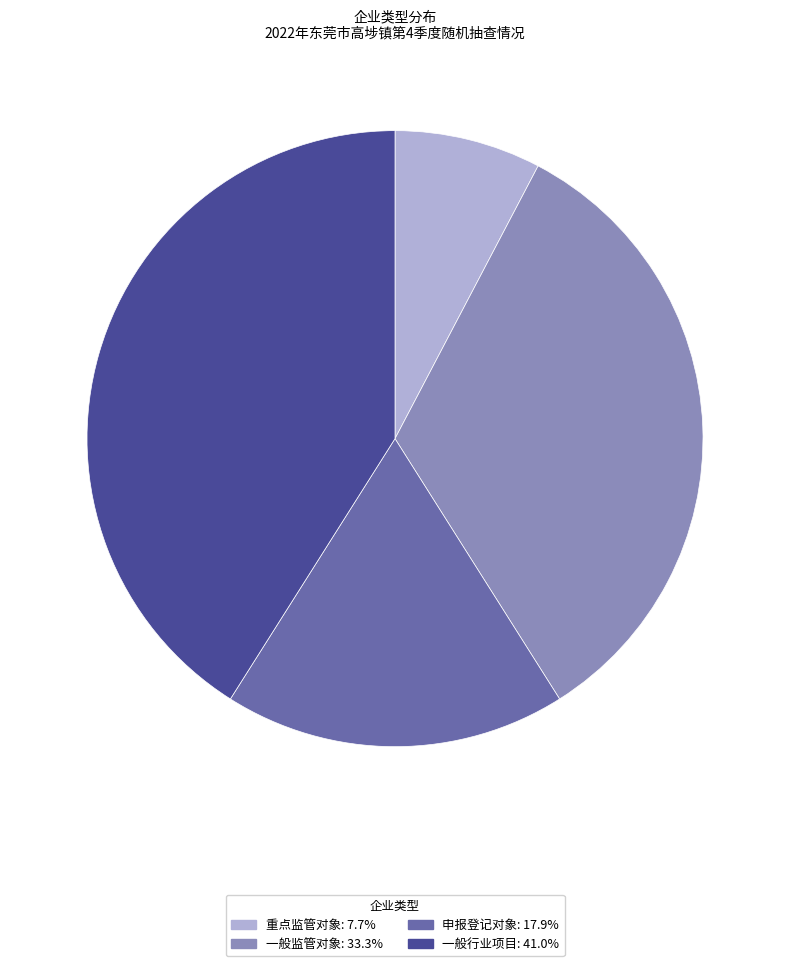

Is it true that 一般监管对象 is 33% of the pie?

True